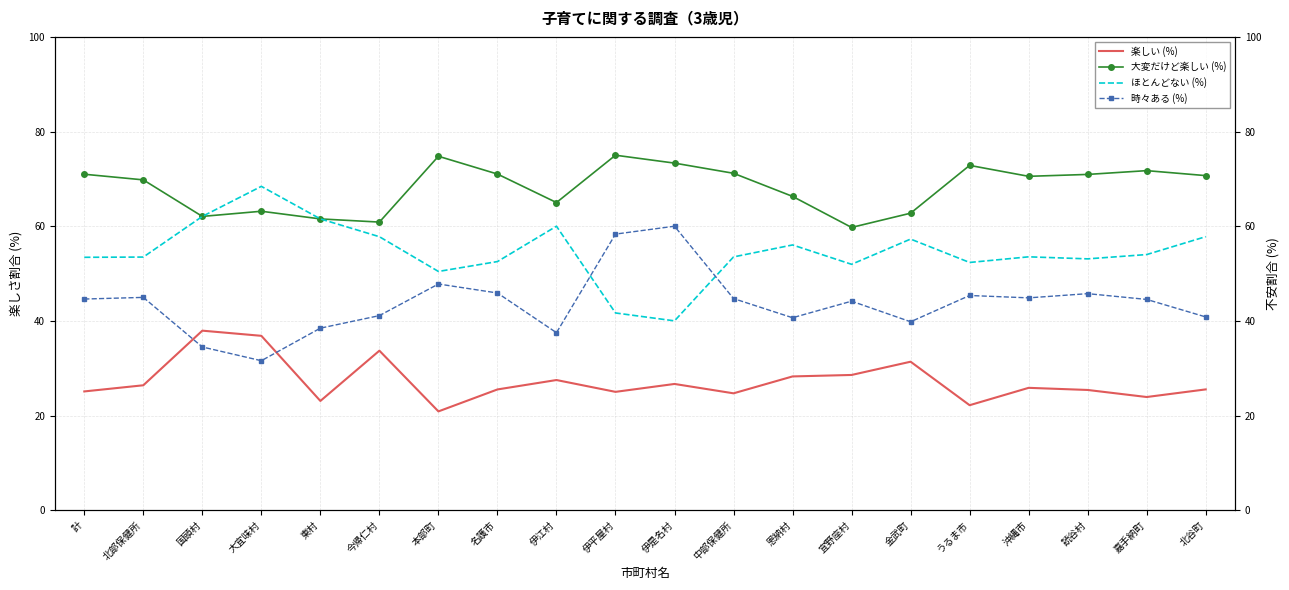

How many categories are shown in the chart?

20